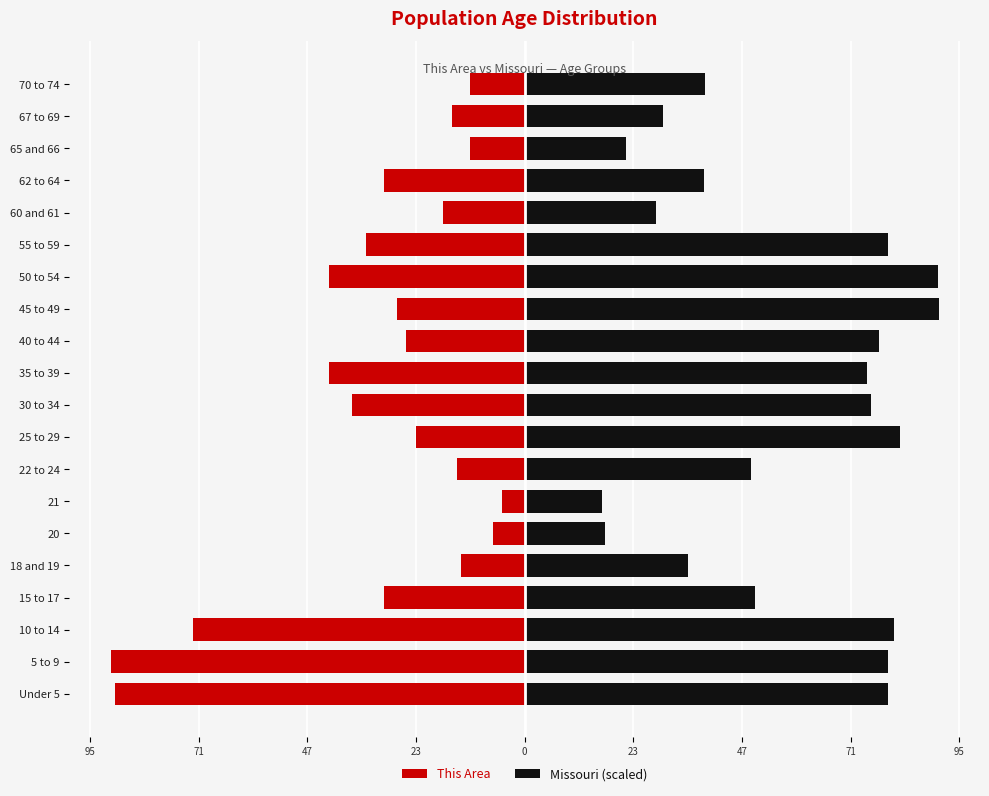

What is the sum of all This Area values?

-652.0